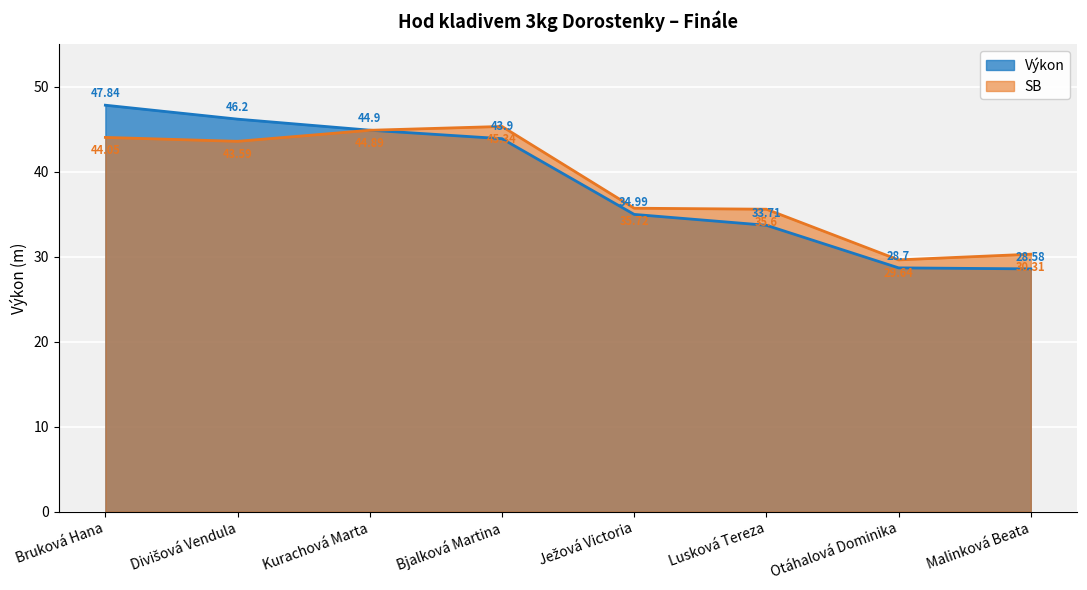

What is the label of the 1st point from the right?

Malinková Beata